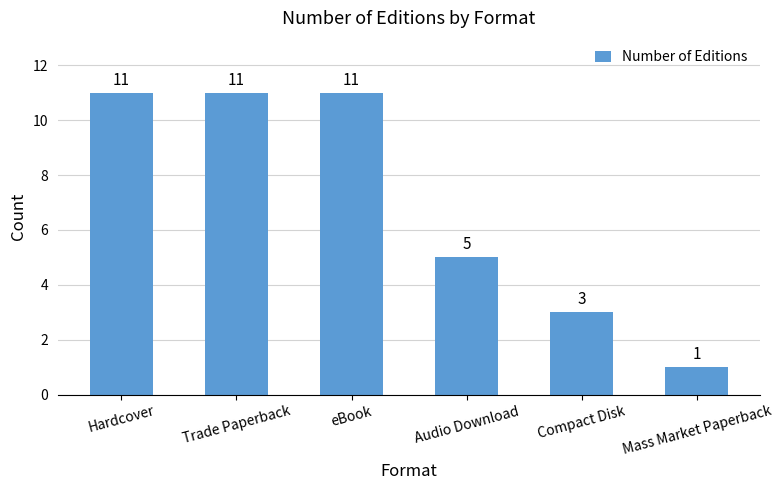

What position from the right is Hardcover?

6